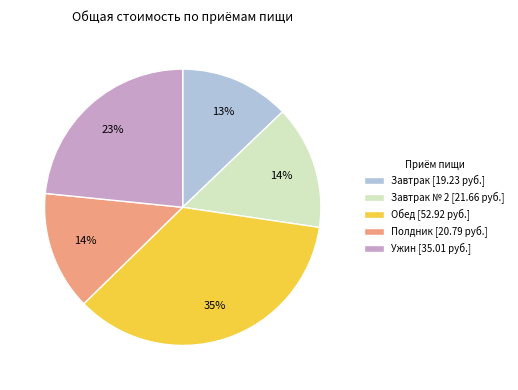

To the nearest percent, what is the average slice percentage?

20%